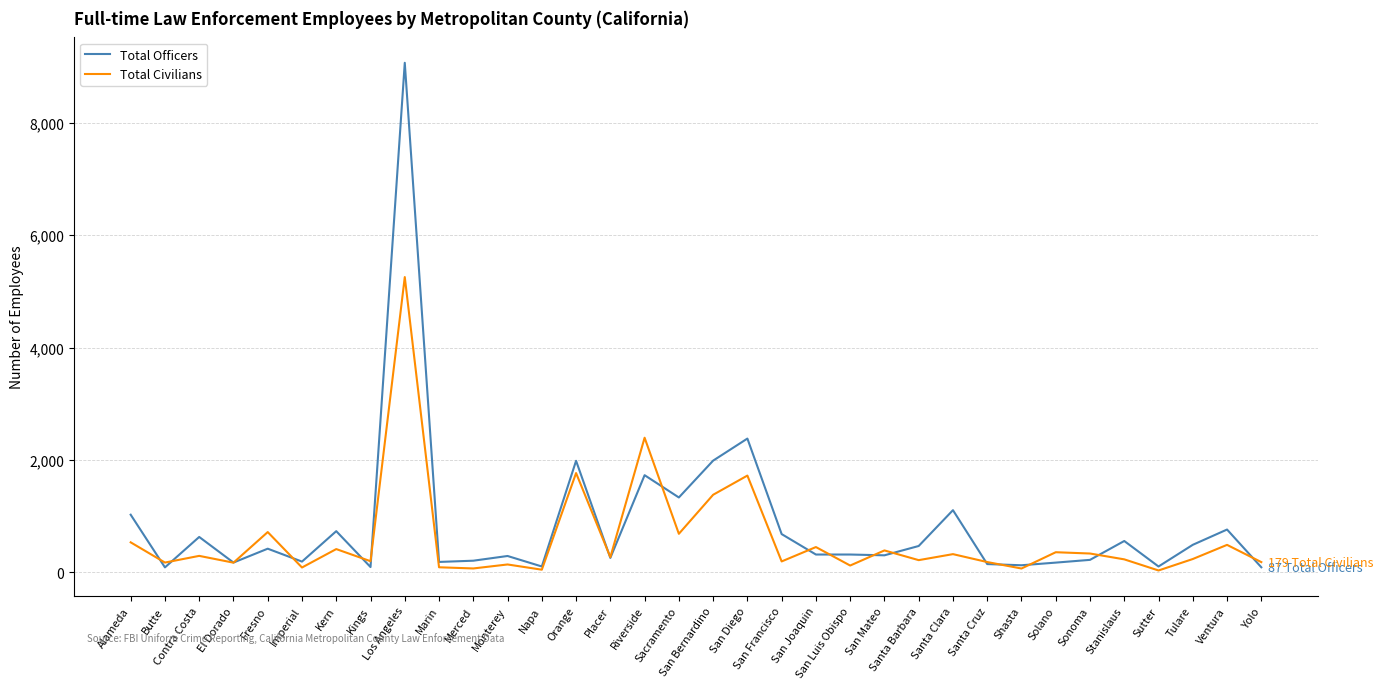

What is the total value across all series at San Bernardino?

3364